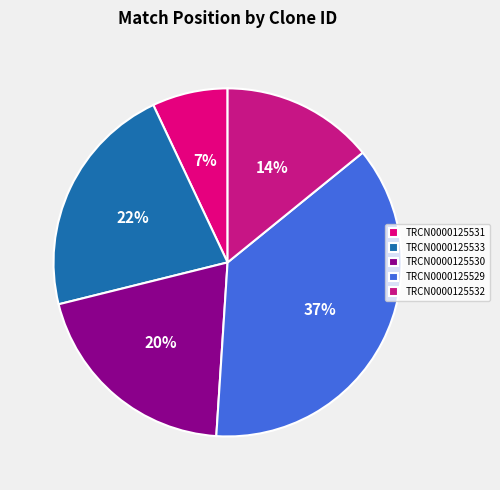

What is the ratio of the value at TRCN0000125530 to the value at TRCN0000125529?

0.5